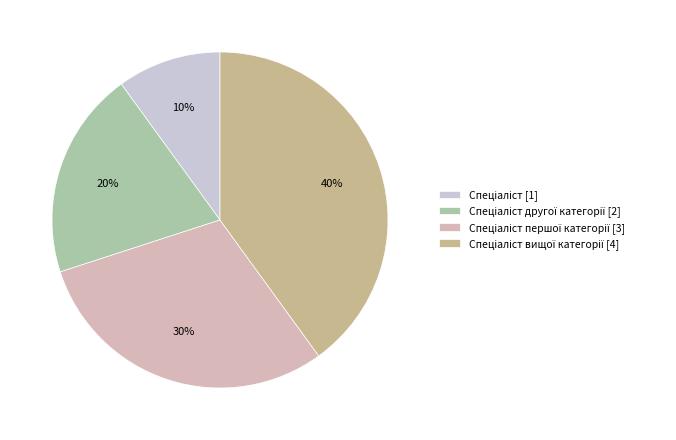

Rank the categories by value from highest to lowest.

Спеціаліст вищої категорії, Спеціаліст першої категорії, Спеціаліст другої категорії, Спеціаліст